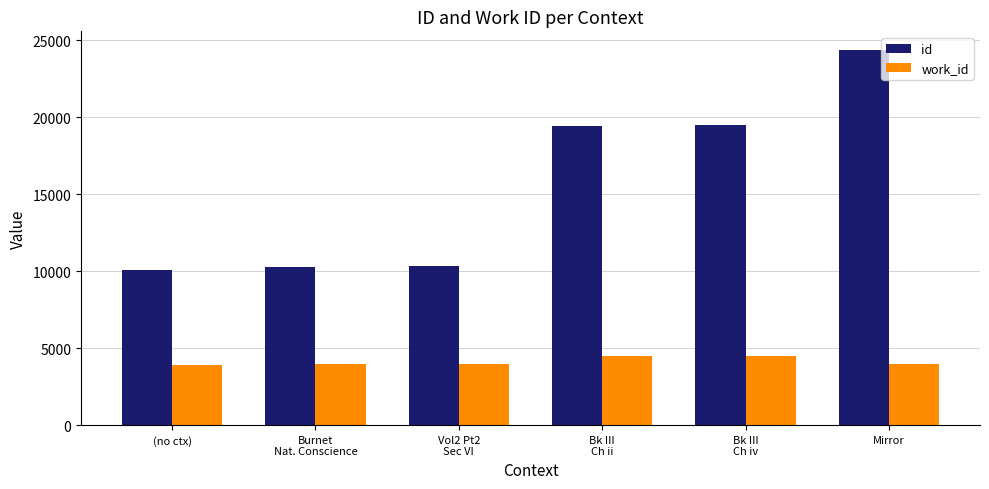

The id series shows 18294 at Burnet
Nat. Conscience. True or false?

False